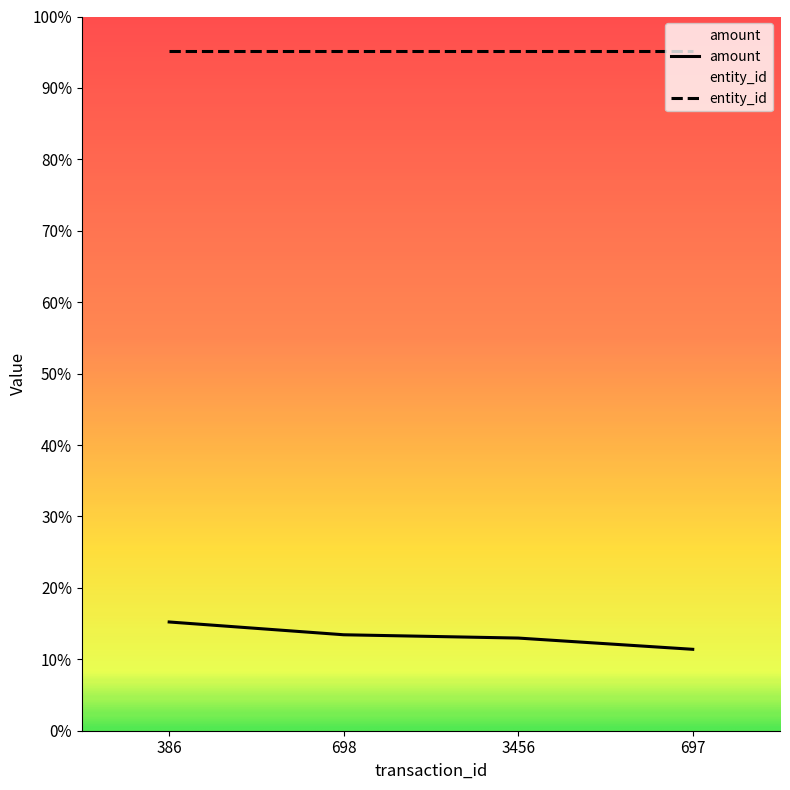

What is the sum of all values?

1954